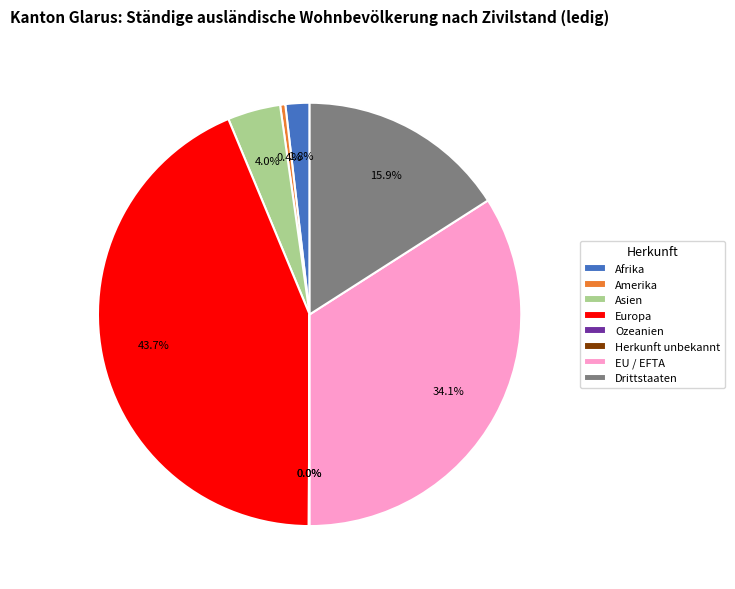

Does any single category account for the majority?

No